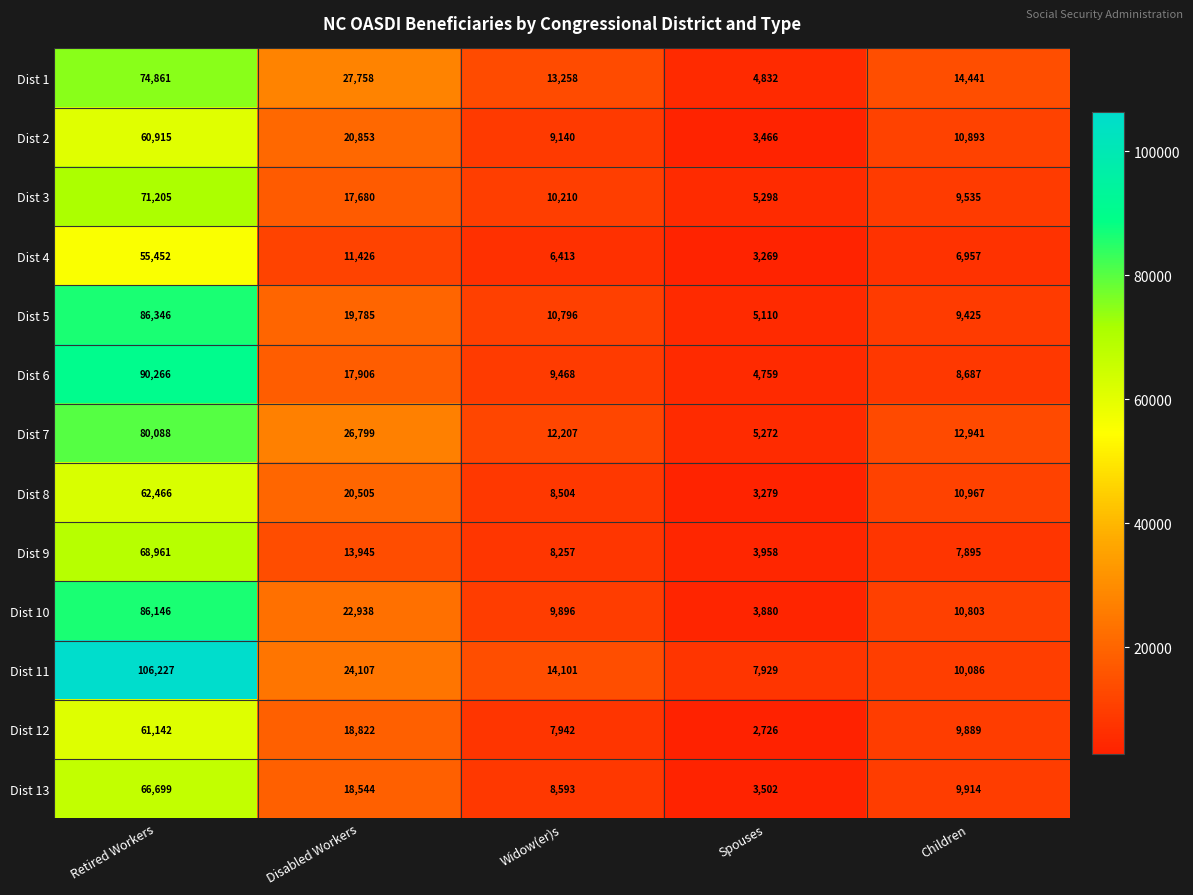

Between Disabled Workers and Widow(er)s, which series saw the biggest shift?

Dist 7